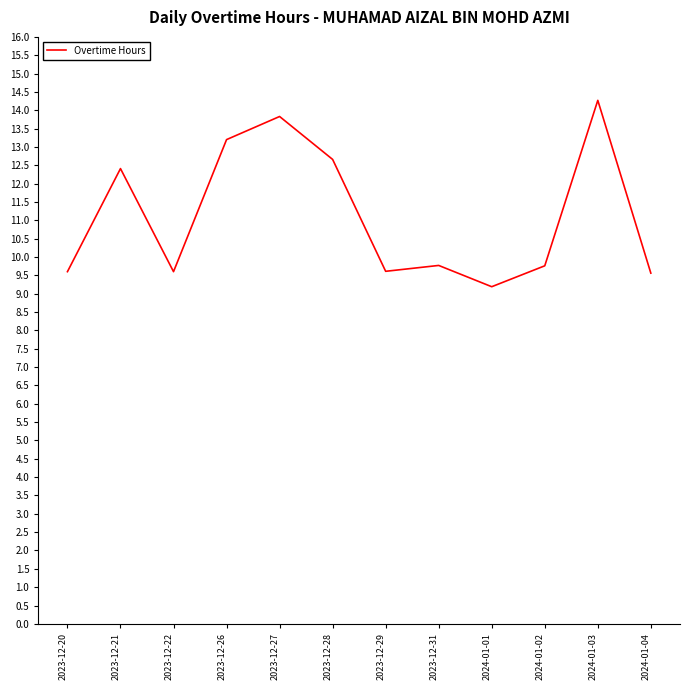

What is the approximate value at 2023-12-22?

9.6